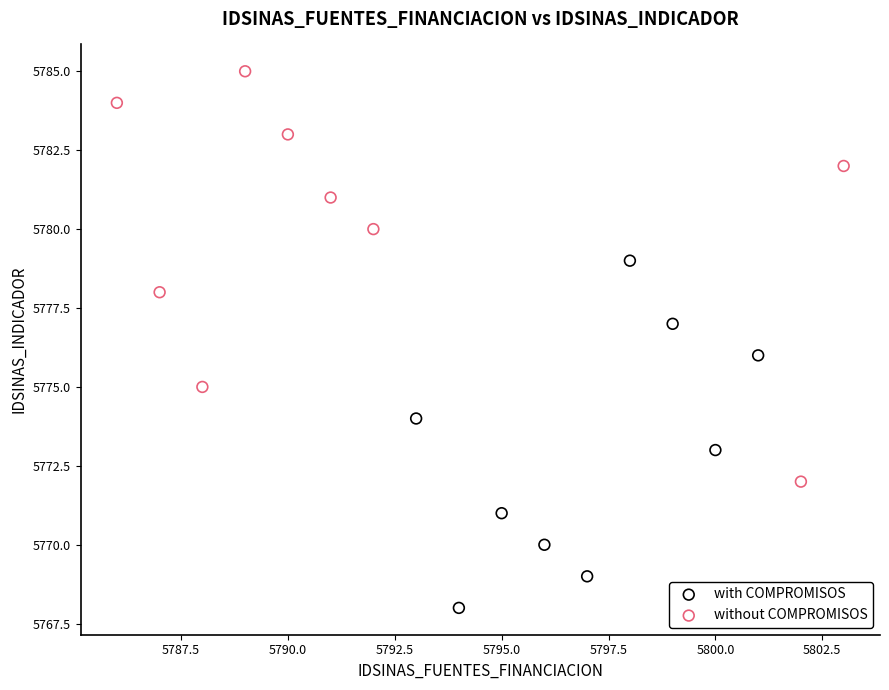

Which series reaches the minimum Y coordinate?

with COMPROMISOS